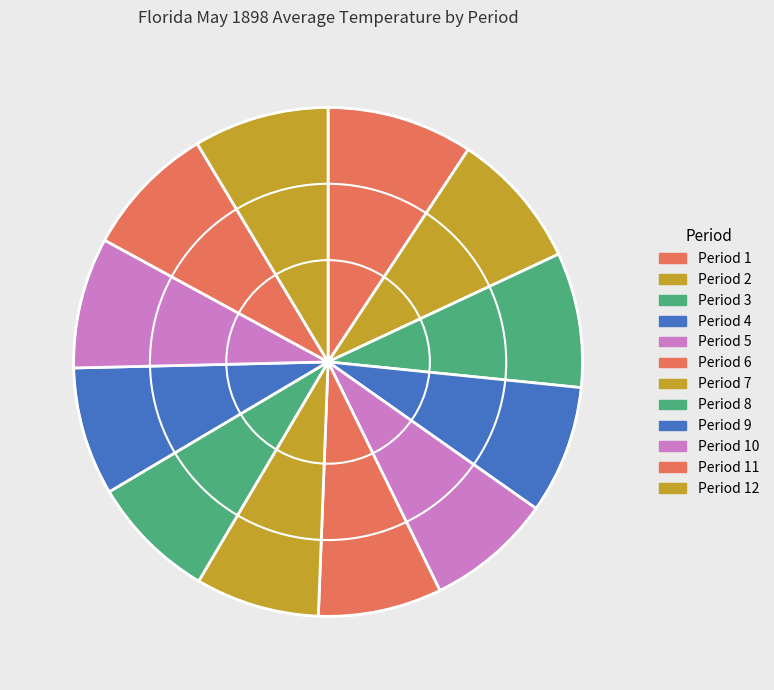

How many slices are in this pie chart?

12